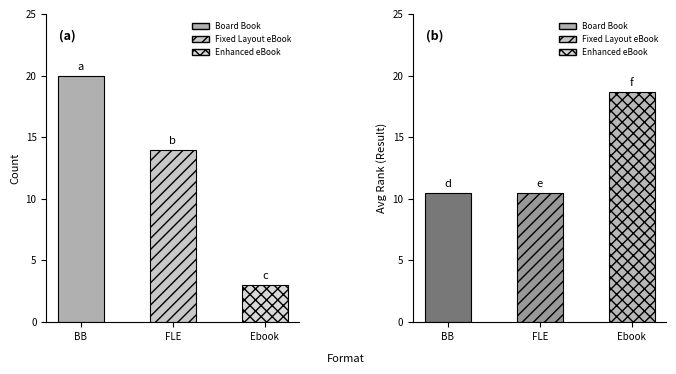

Reading left to right, list all the values displayed in this chart.

Count: 20.0	14.0	3.0
Avg Result: 10.5	10.5	18.7